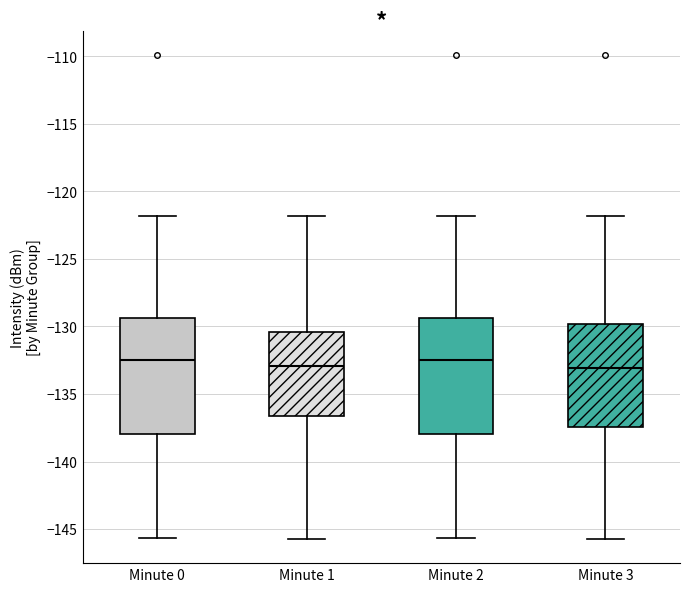

Reading left to right, transcribe this box plot: for each box, give where its median line is, the range the box spans, and where its two whiskers end, as read against the y-axis. The values are not printed on the chart, so give them approximately, as read against the axis.

Minute 0: median -132.5, box -138.0 to -129.5, whiskers -145.5 to -122.0
Minute 1: median -133.0, box -136.5 to -130.5, whiskers -145.5 to -122.0
Minute 2: median -132.5, box -138.0 to -129.5, whiskers -145.5 to -122.0
Minute 3: median -133.0, box -137.5 to -130.0, whiskers -145.5 to -122.0